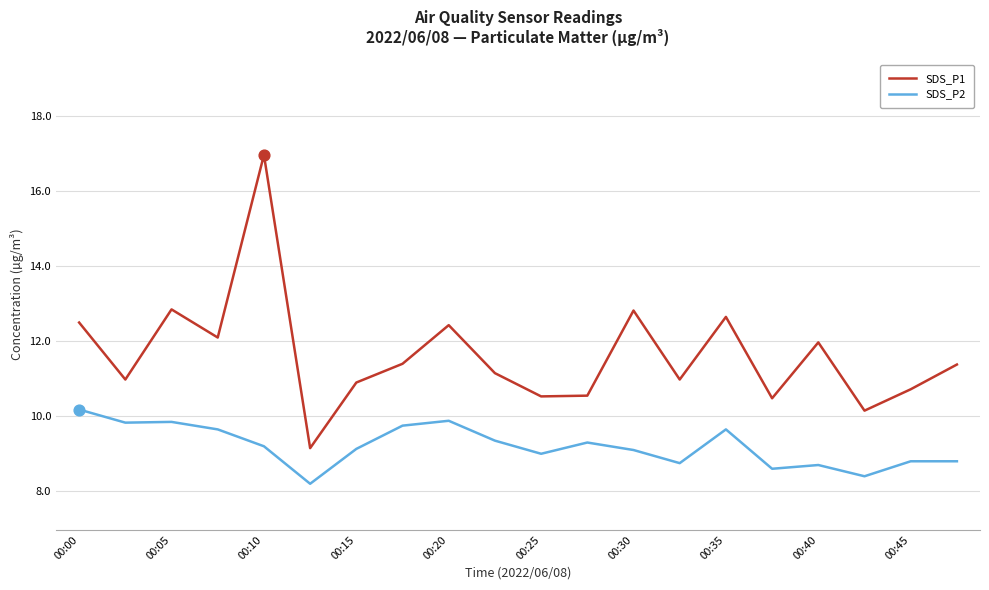

What are all the series names shown in the legend?

SDS_P1, SDS_P2